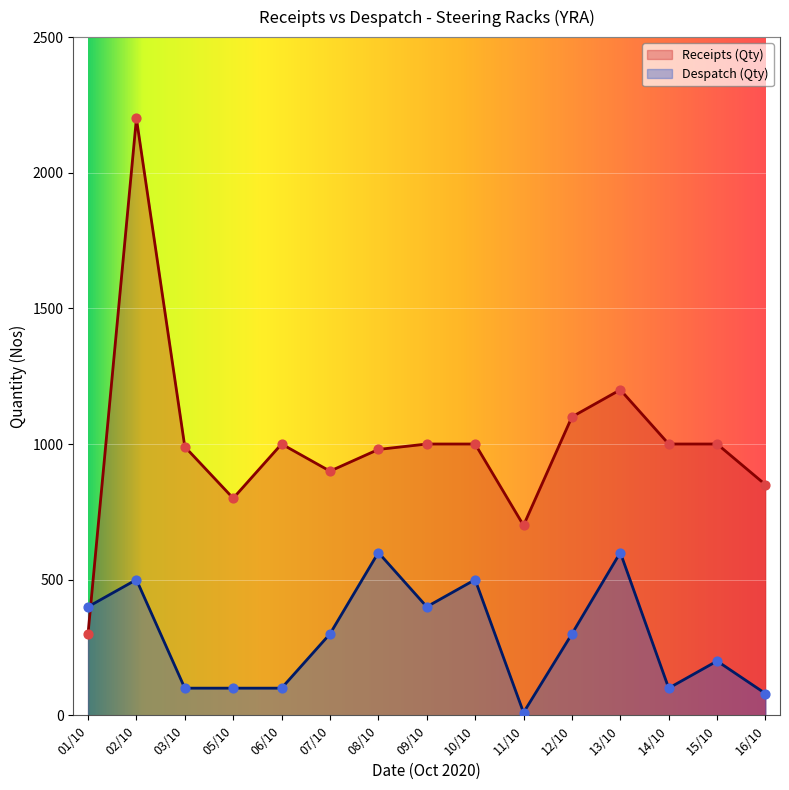

At how many categories does at least one series exceed 689?

14